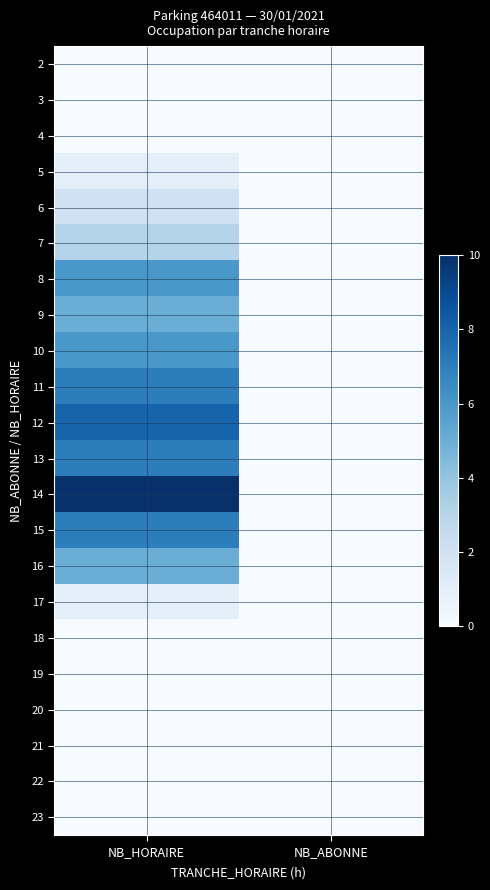

How many data points does each series have?

2